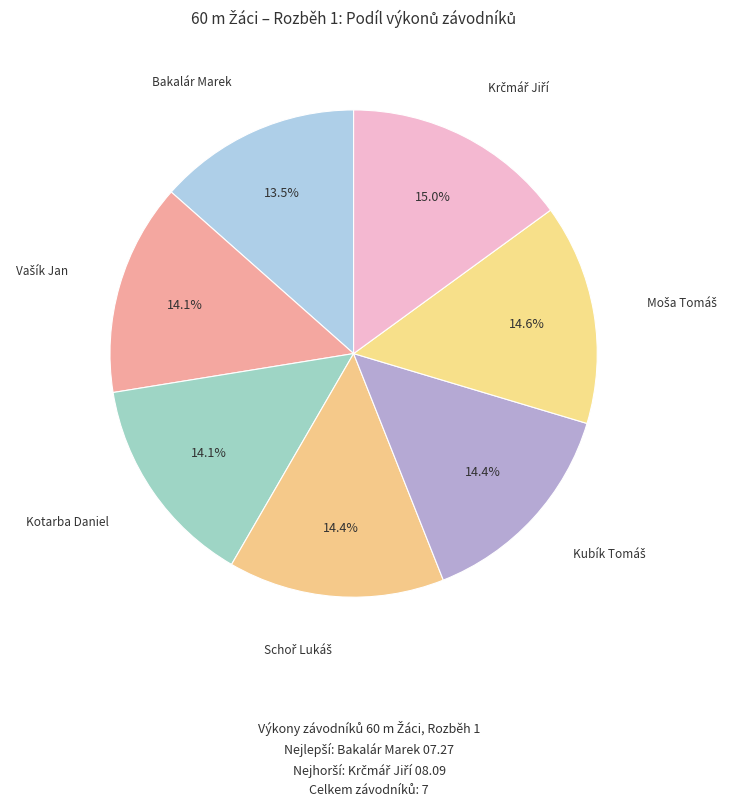

What percentage is NOT represented by Kotarba Daniel?

85.9%